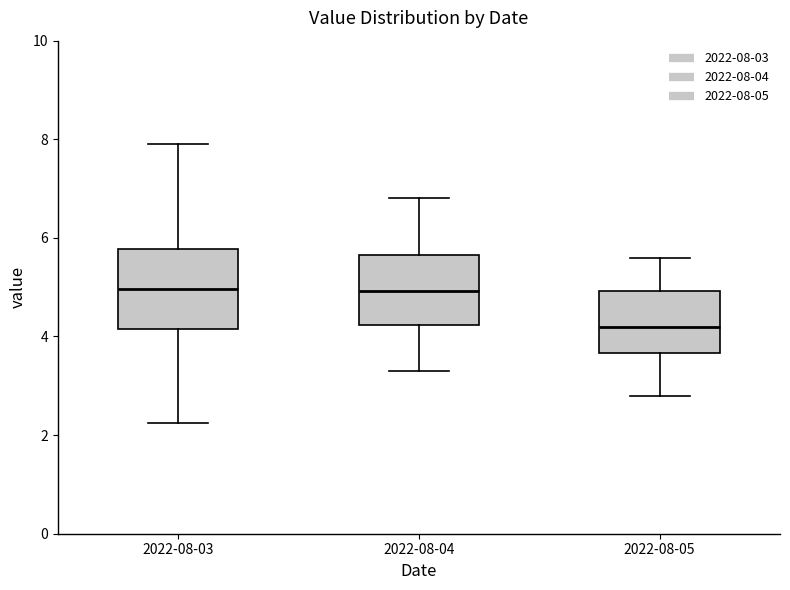

Where is the upper edge of the box for 2022-08-03 on the y-axis? The values are not printed on the chart, so give them approximately, as read against the axis.

5.8